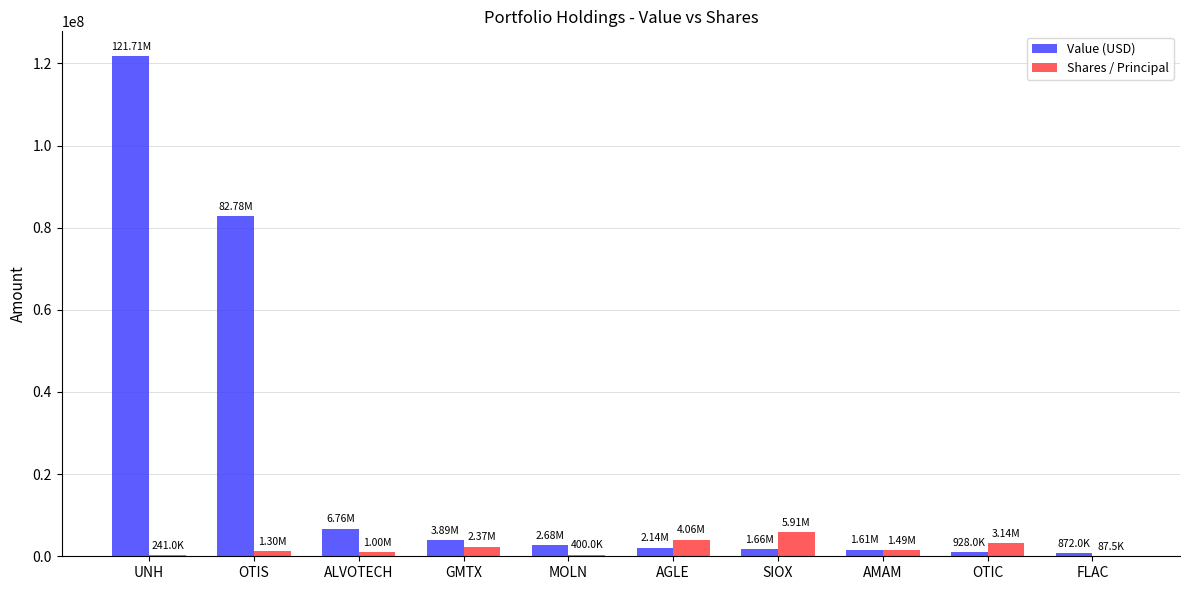

What is the total value across all series at OTIC?

4072196